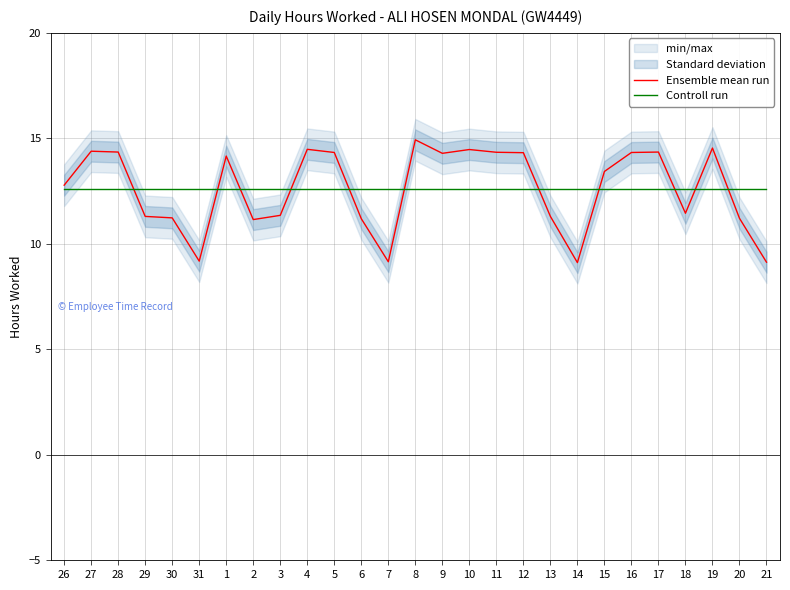

Reading left to right, list all the values displayed in this chart.

Ensemble mean run: 26=12.8	27=14.4	28=14.3	29=11.3	30=11.2	31=9.2	1=14.2	2=11.2	3=11.3	4=14.5	5=14.3	6=11.2	7=9.2	8=14.9	9=14.3	10=14.5	11=14.3	12=14.3	13=11.3	14=9.1	15=13.4	16=14.3	17=14.3	18=11.4	19=14.5	20=11.2	21=9.1
Controll run: 26=12.6	27=12.6	28=12.6	29=12.6	30=12.6	31=12.6	1=12.6	2=12.6	3=12.6	4=12.6	5=12.6	6=12.6	7=12.6	8=12.6	9=12.6	10=12.6	11=12.6	12=12.6	13=12.6	14=12.6	15=12.6	16=12.6	17=12.6	18=12.6	19=12.6	20=12.6	21=12.6